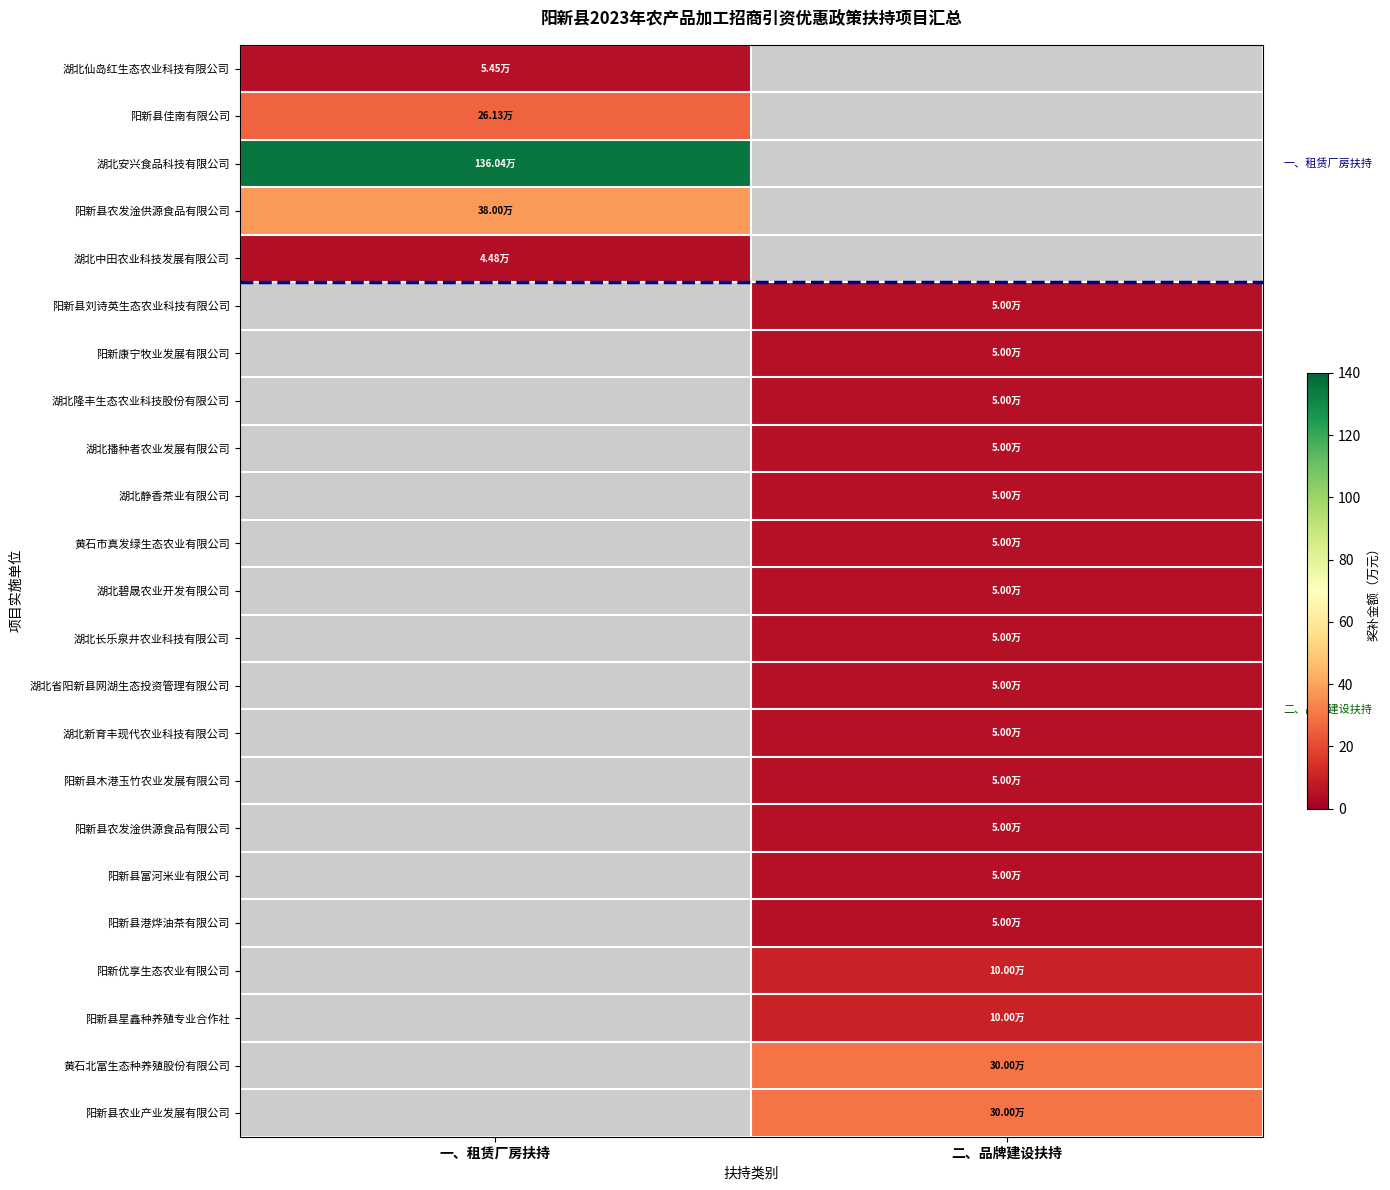

What is the smallest value displayed?

4.5